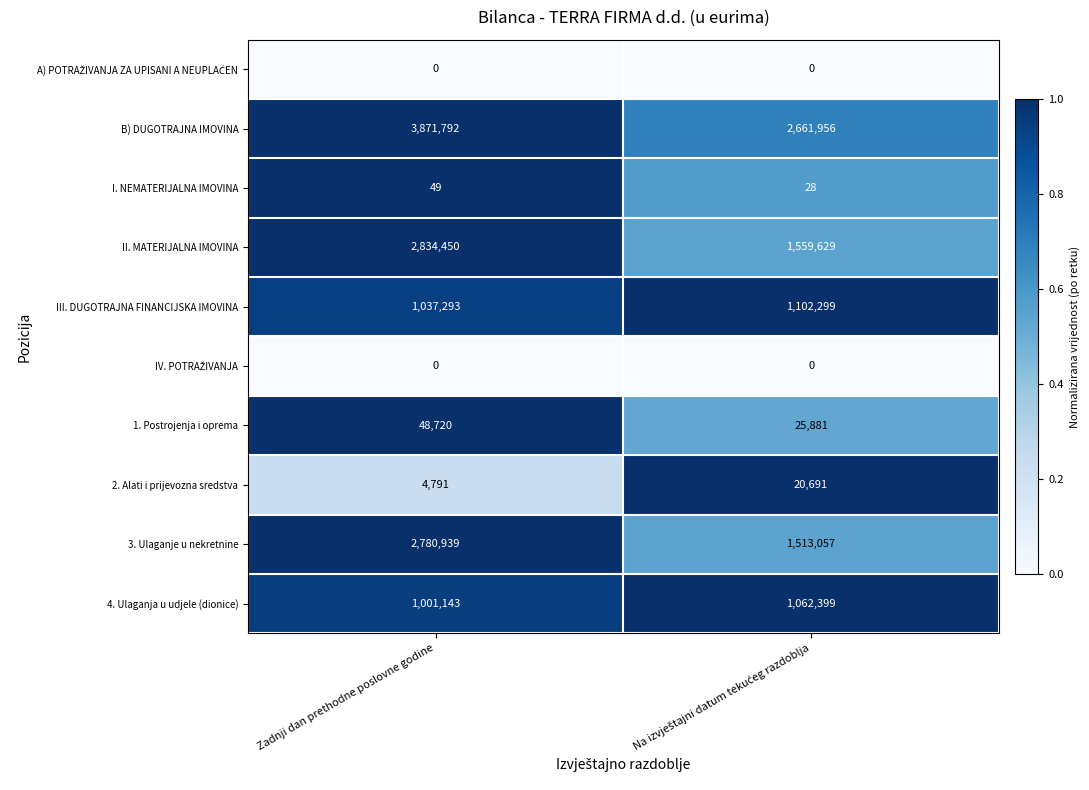

What is the highest value of the 4. Ulaganja u udjele (dionice) series?

1062399